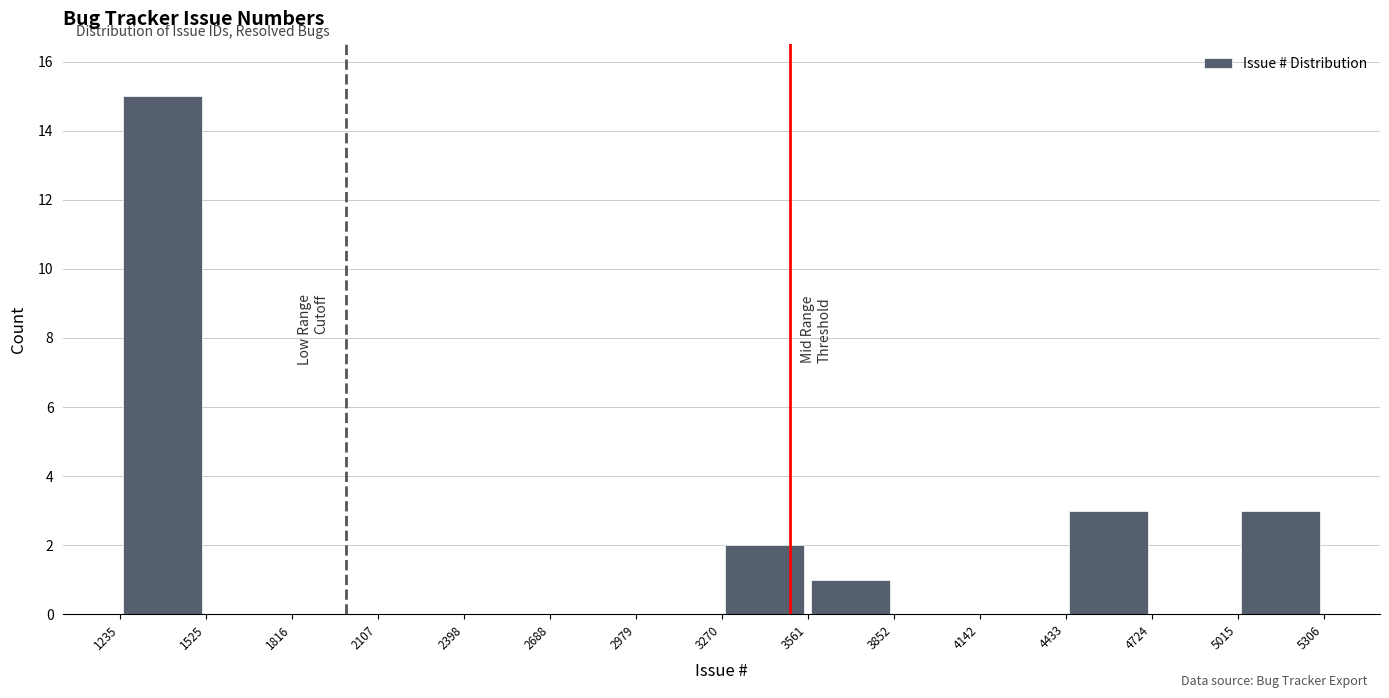

Reading left to right, transcribe this chart: for each bar, give the range it covers on the x-axis and its height. The values are not printed on the chart, so give them approximately, as read against the axis.

1235 to 1525: 15
1525 to 1816: 0
1816 to 2107: 0
2107 to 2398: 0
2398 to 2688: 0
2688 to 2979: 0
2979 to 3270: 0
3270 to 3561: 2
3561 to 3852: 1
3852 to 4142: 0
4142 to 4433: 0
4433 to 4724: 3
4724 to 5015: 0
5015 to 5306: 3